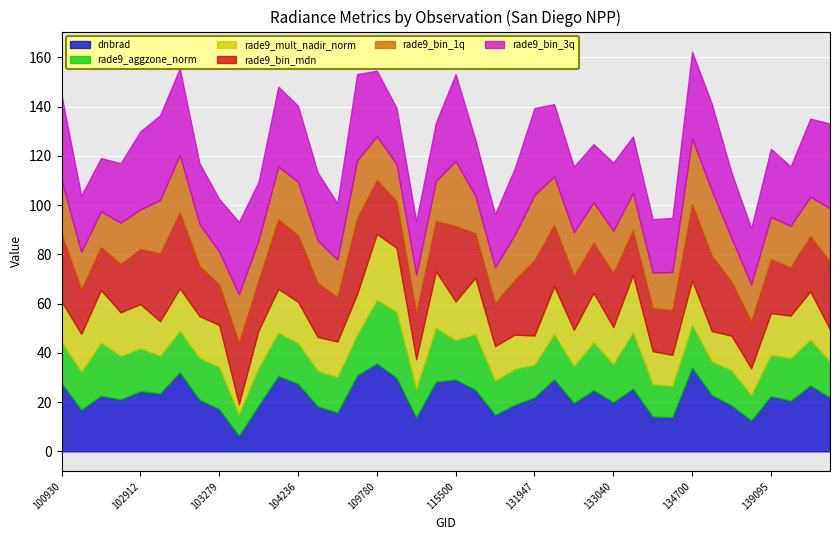

What is the average value of the rade9_bin_3q series?

27.5